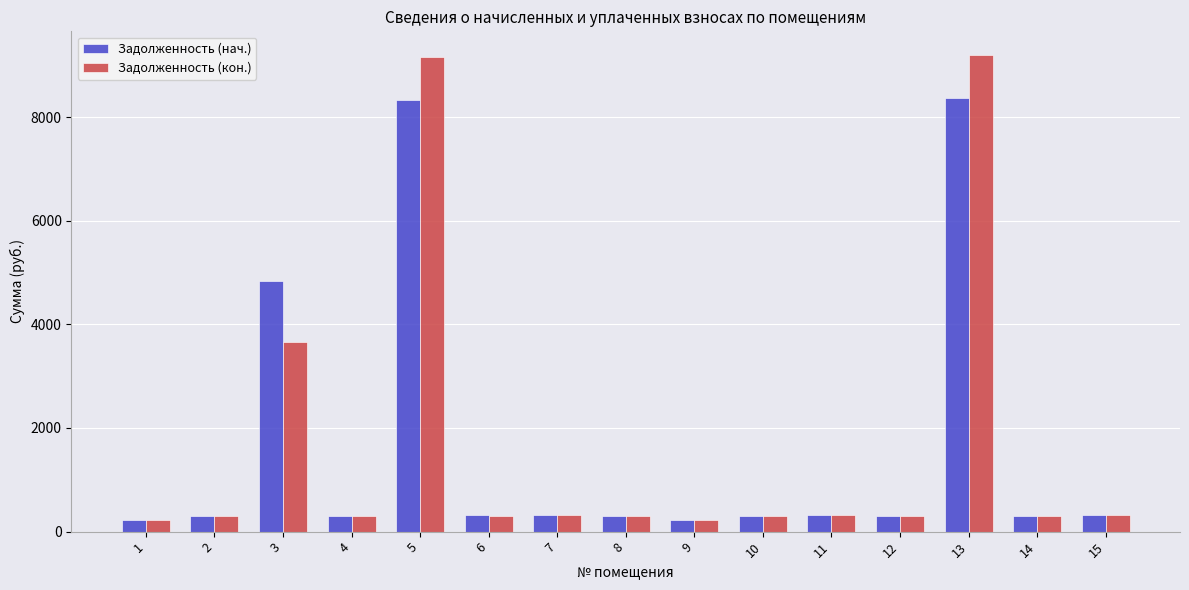

What is the lowest value of the Задолженность (кон.) series?

222.5